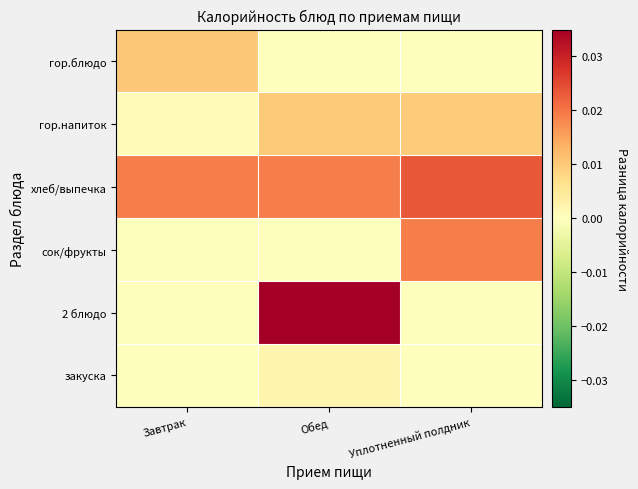

Reading left to right, what are all the values shown in this chart?

гор.блюдо: Завтрак=0.0	Обед=0.0	Уплотненный полдник=0.0
гор.напиток: Завтрак=0.0	Обед=0.0	Уплотненный полдник=0.0
хлеб/выпечка: Завтрак=0.0	Обед=0.0	Уплотненный полдник=0.0
сок/фрукты: Завтрак=0.0	Обед=0.0	Уплотненный полдник=0.0
2 блюдо: Завтрак=0.0	Обед=0.0	Уплотненный полдник=0.0
закуска: Завтрак=0.0	Обед=0.0	Уплотненный полдник=0.0